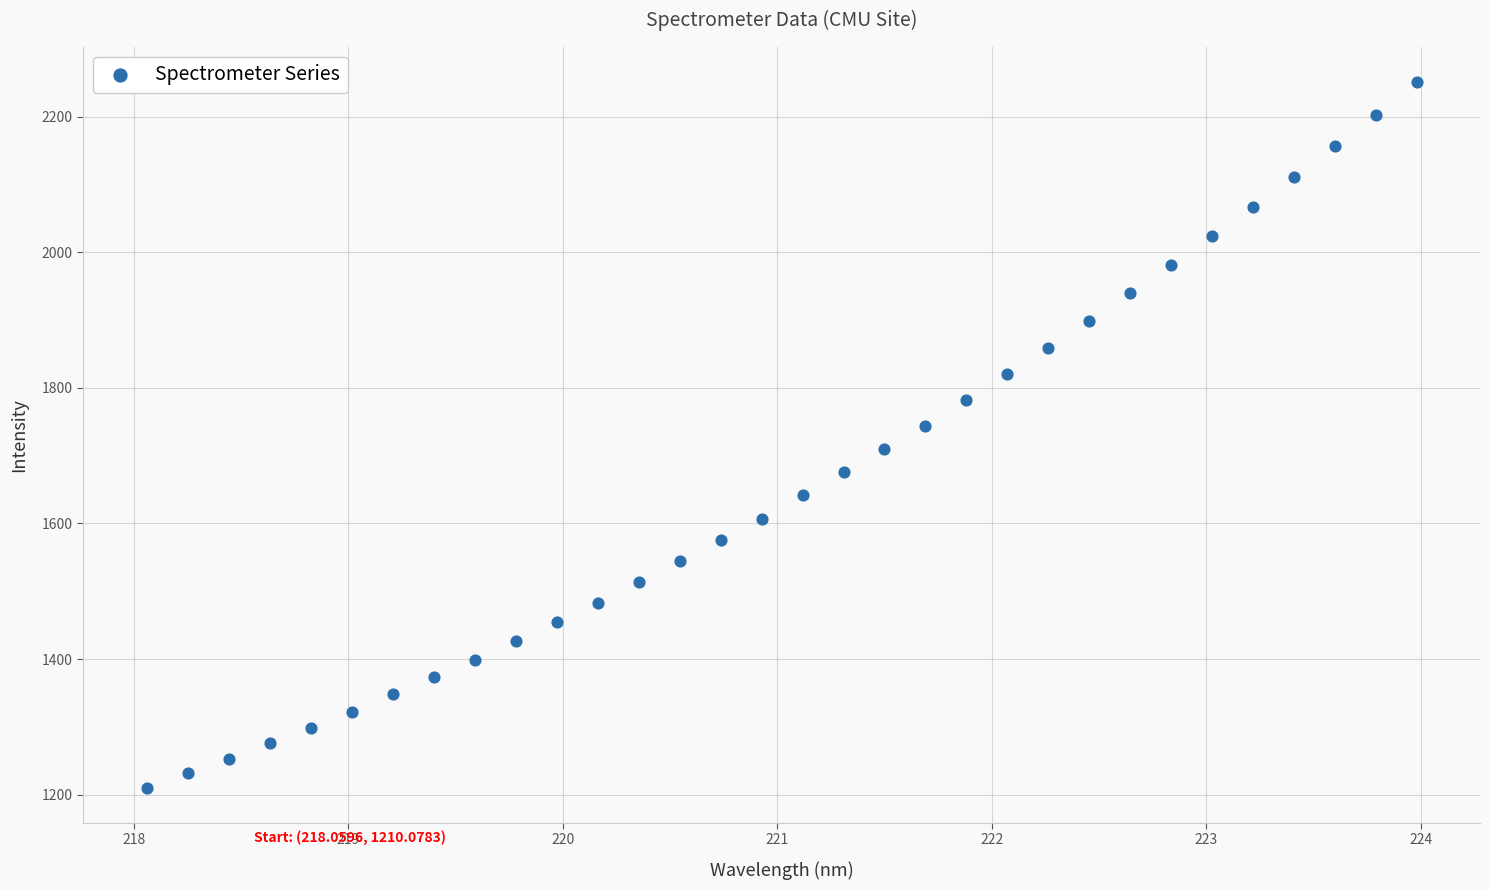

What is the range of X values (max minus min)?

5.9